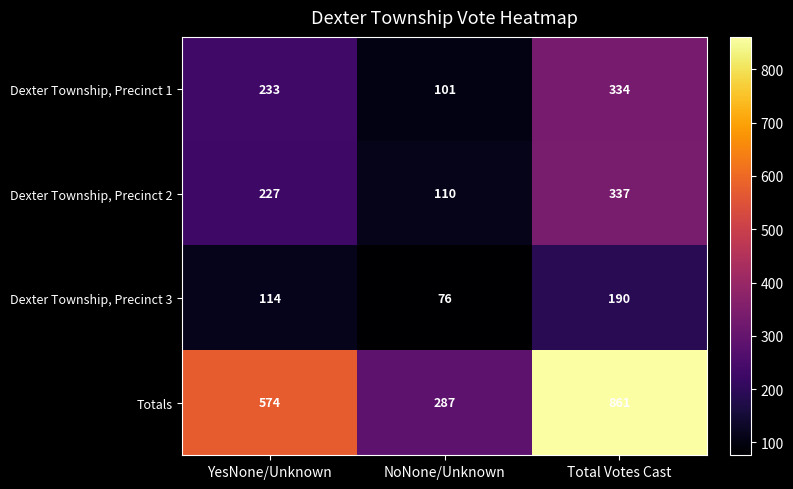

What is the difference between the Totals values at Total Votes Cast and NoNone/Unknown?

574